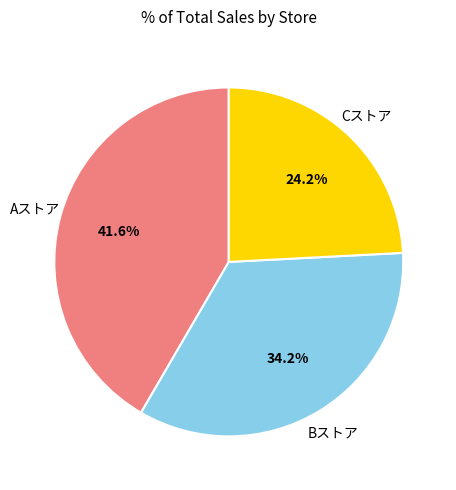

Is there a majority slice in this chart?

No